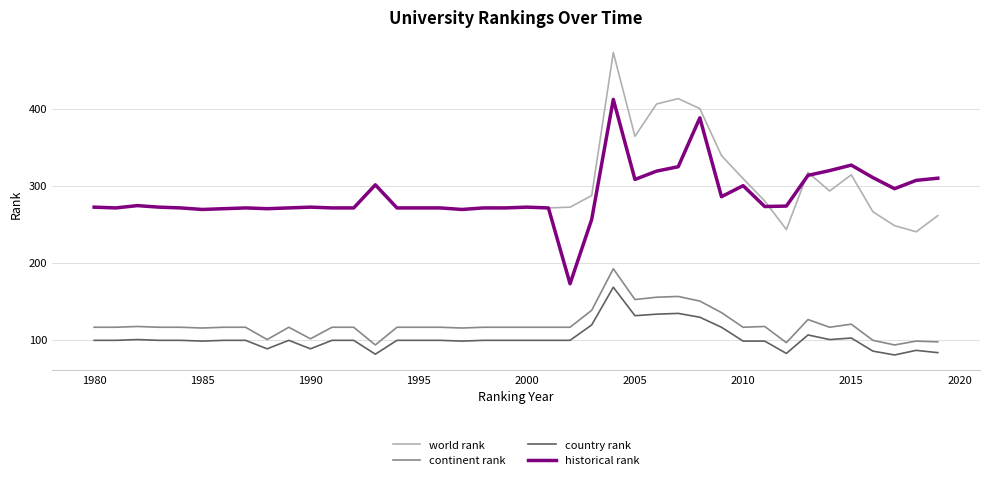

True or false: country rank and world rank cross at least once.

False